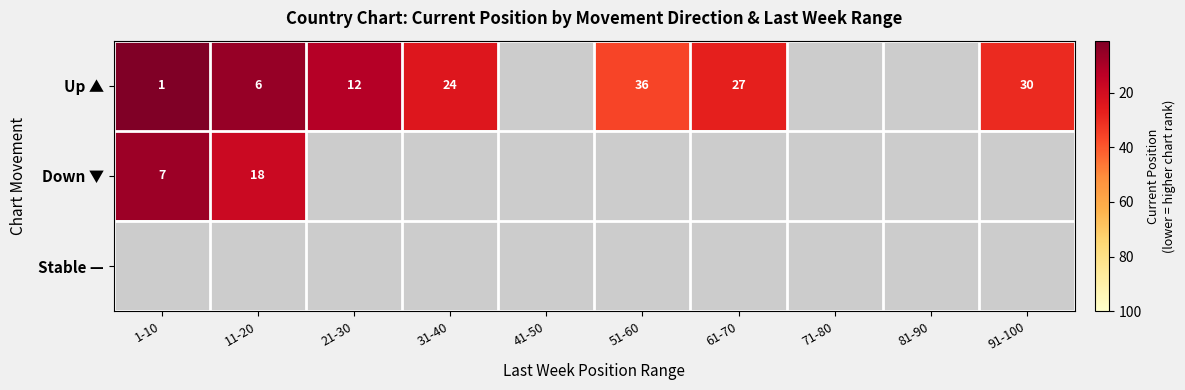

How many series are shown in this chart?

3